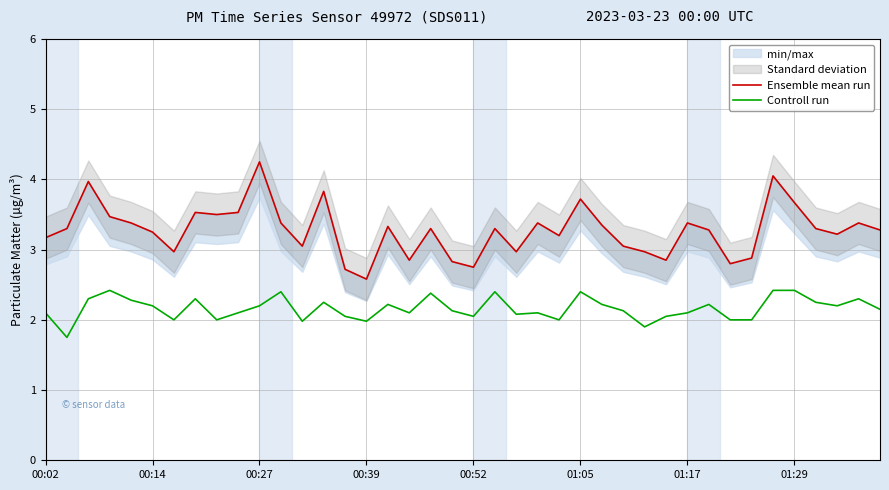

At how many categories does at least one series exceed 2?

40